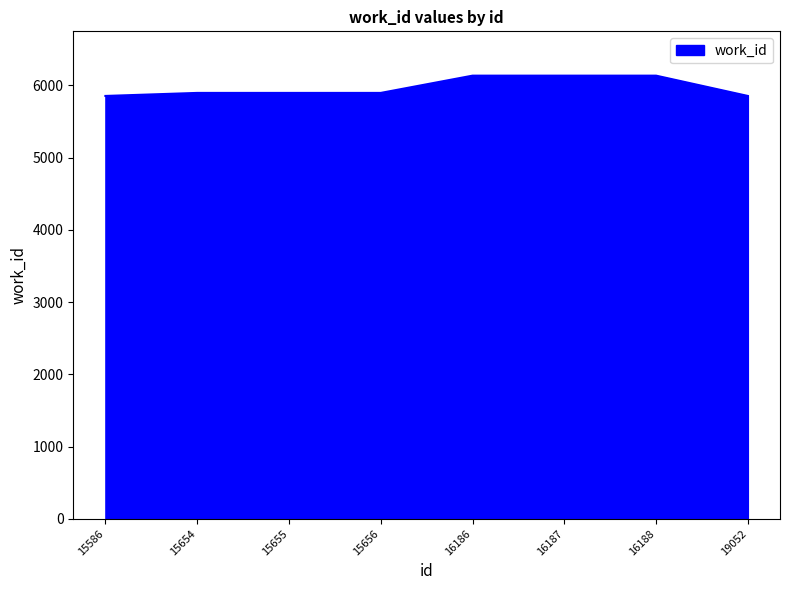

What is the average value?

5975